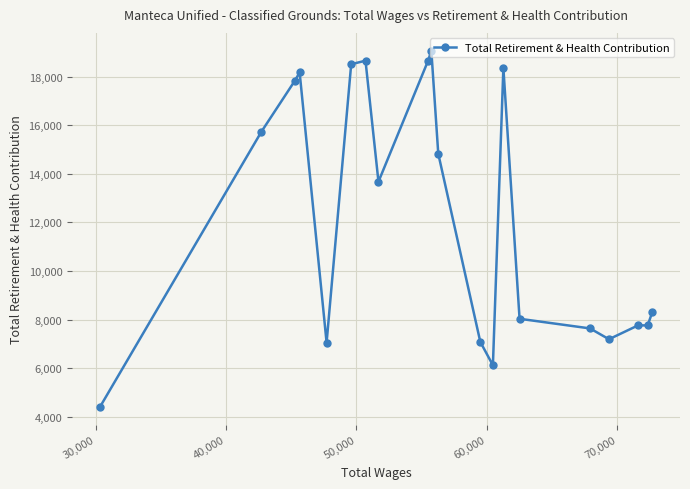

How many lines are shown in the chart?

1